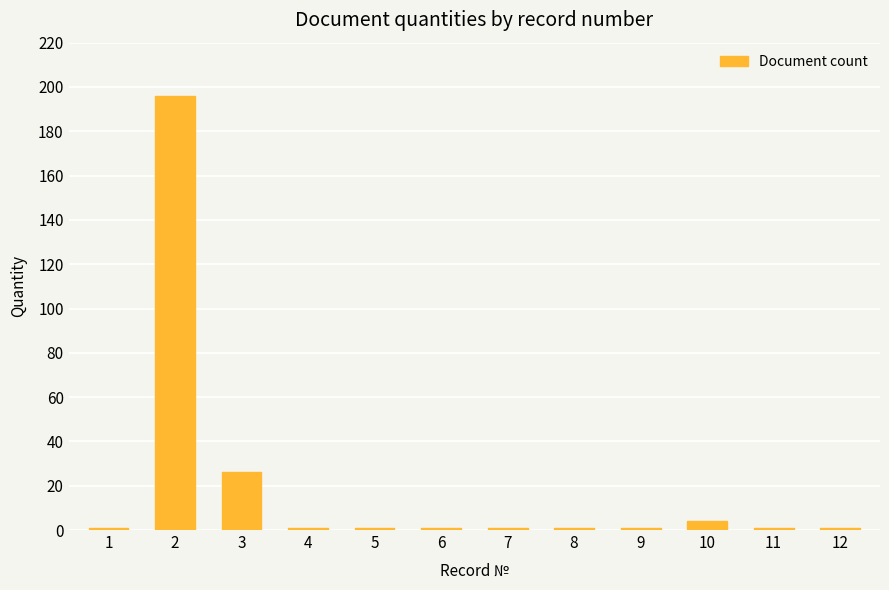

What is the maximum value shown in the chart?

196